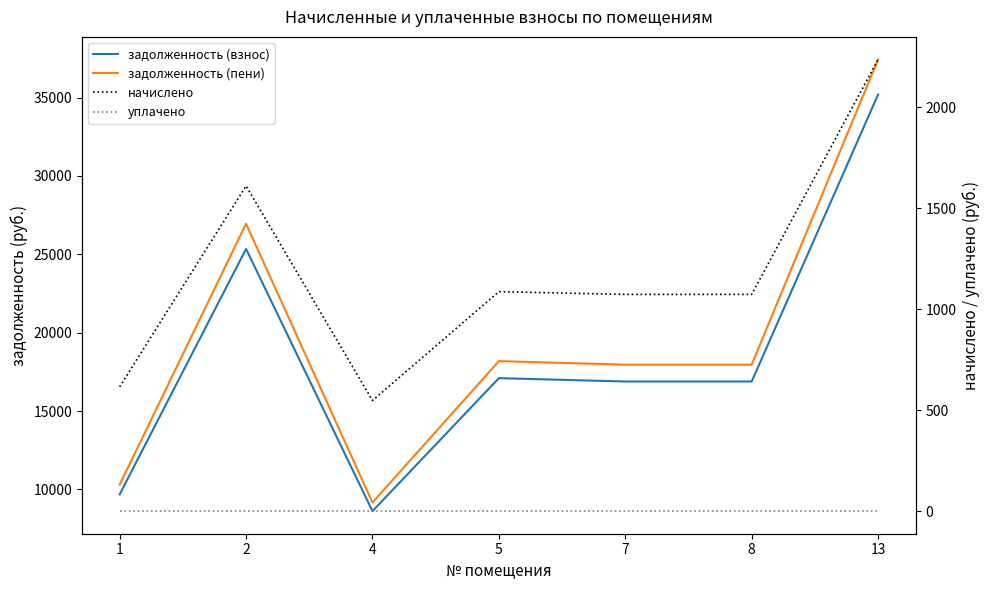

At which category does начислено reach its first local valley?

4